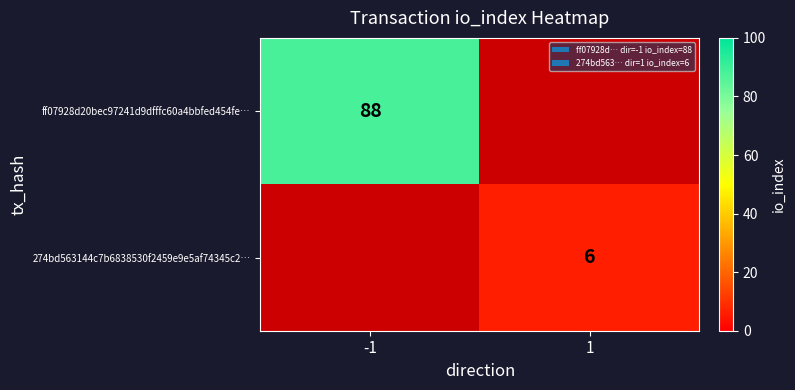

True or false: 274bd563144c7b6838530f2459e9e5af74345c2… has a value of 3 at 1.

False